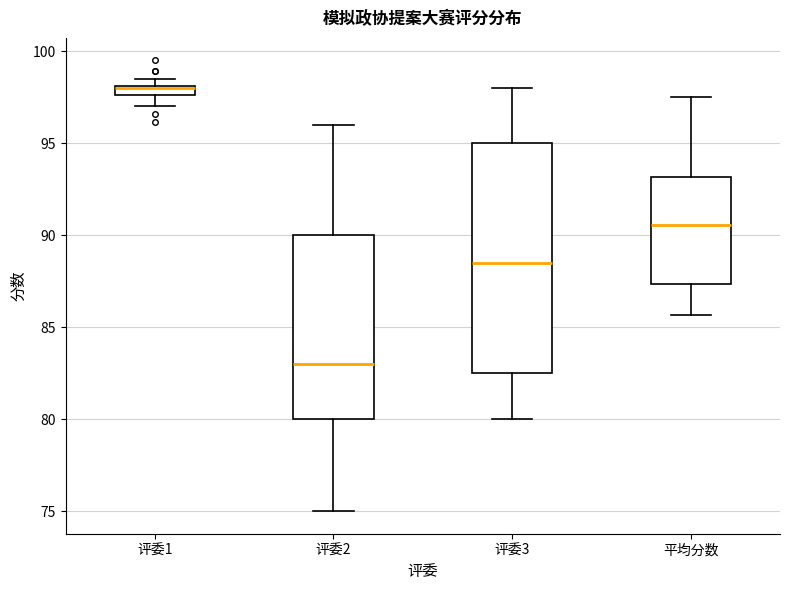

Which box is the tallest, from its lower edge to its upper edge?

评委3